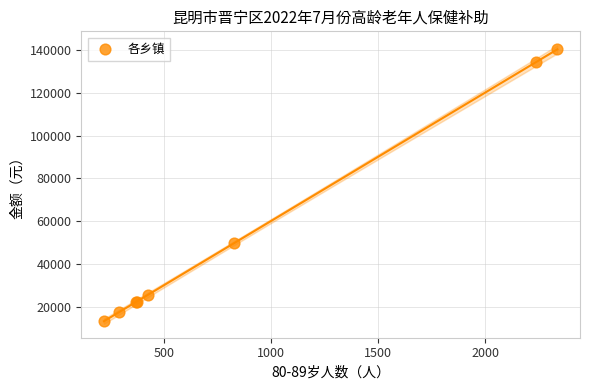

What Y value in the scatter plot is closest to 76860?

49980